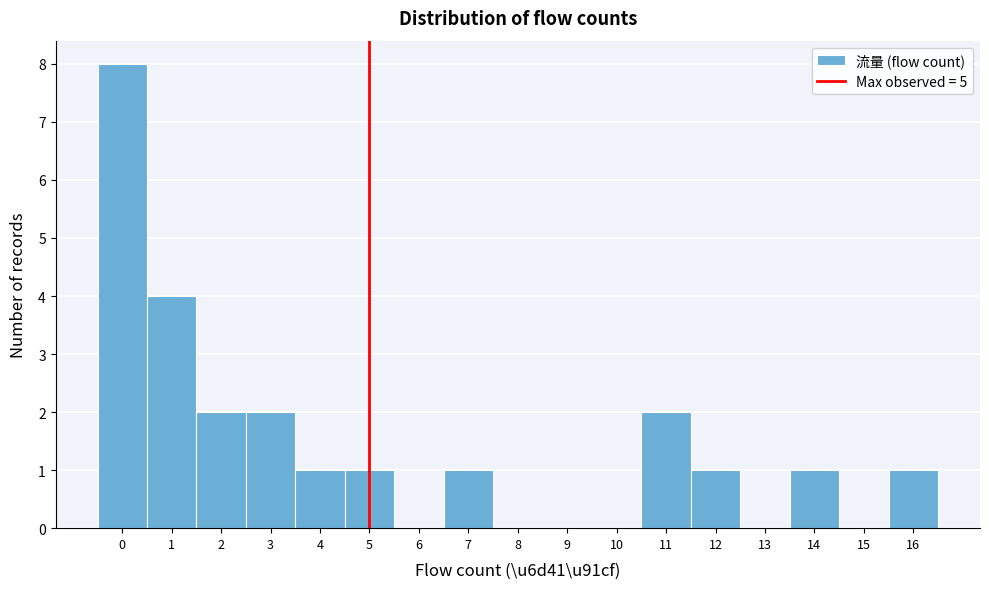

Which range on the x-axis has the tallest bar?

-0.5 to 0.5